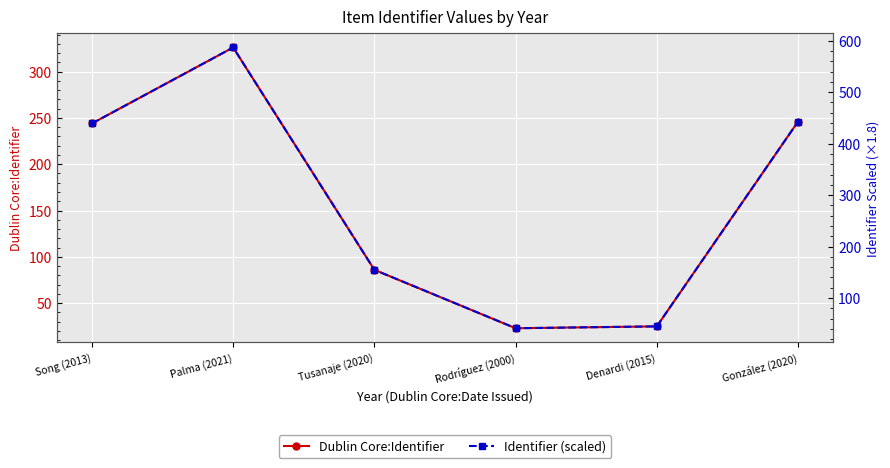

True or false: Identifier (scaled) and Dublin Core:Identifier intersect in this chart.

False